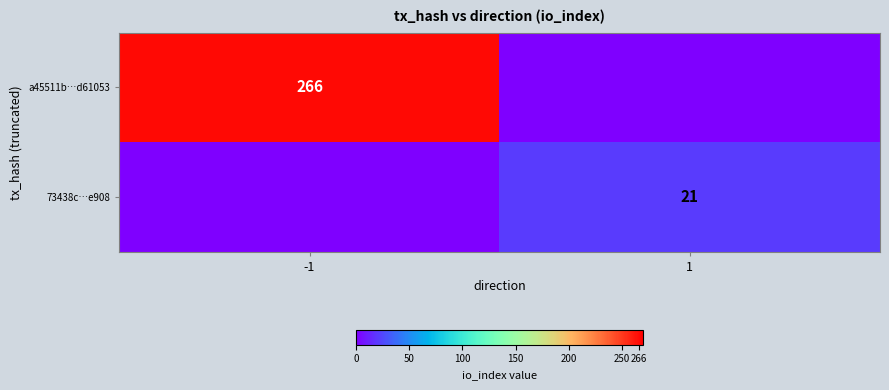

How many data points does each series have?

2